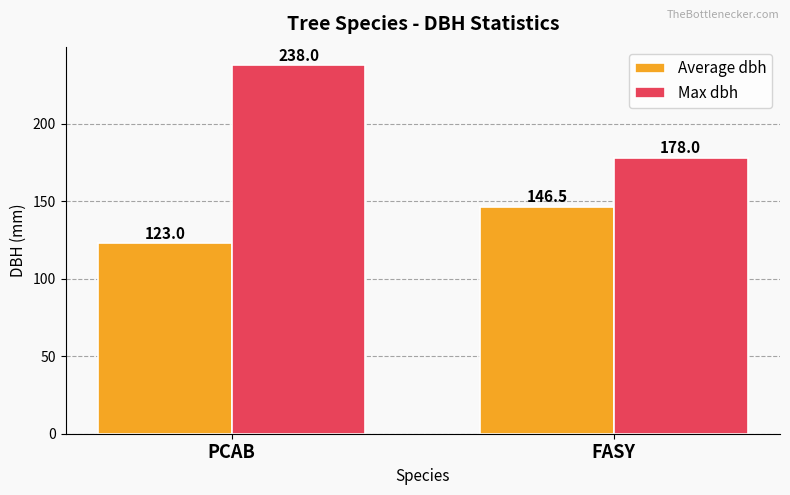

Rank the series by their average value, from highest to lowest.

Max dbh, Average dbh